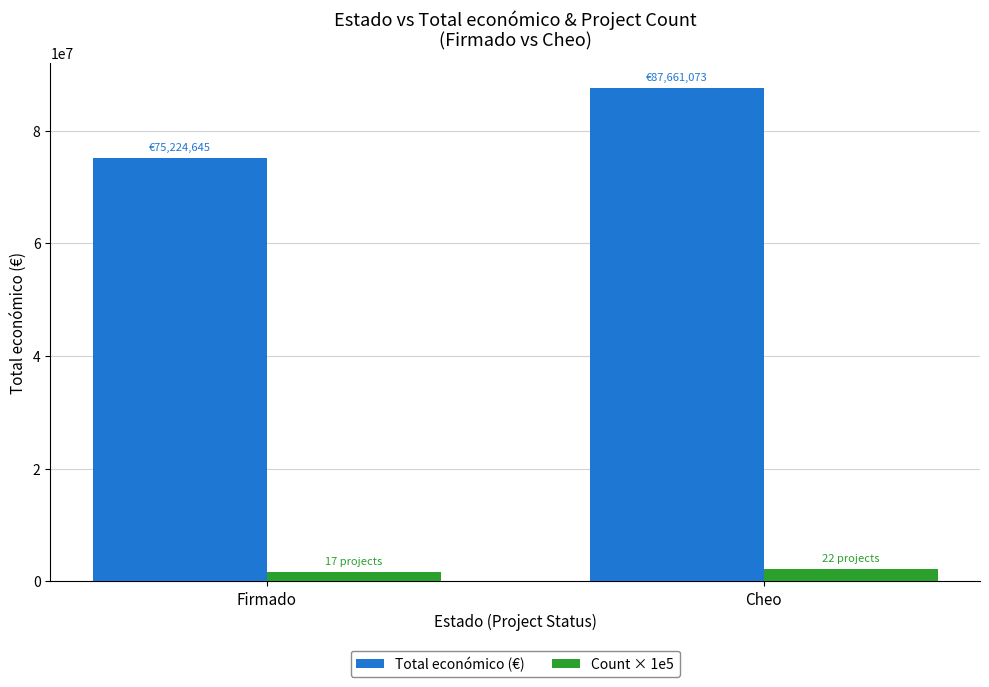

What is the sum of all Total económico (€) values?

162885718